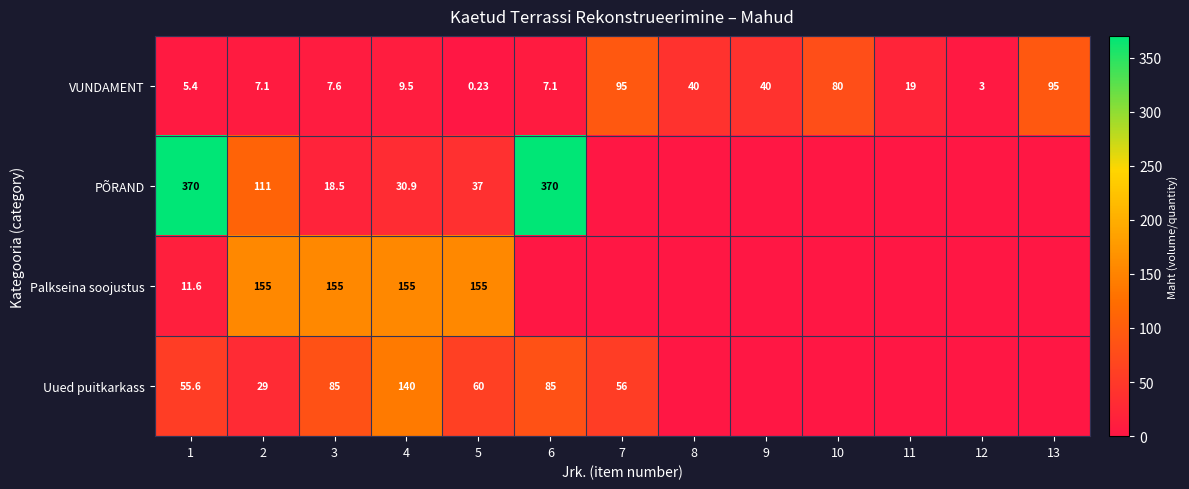

Is the value of Uued puitkarkass at 6 greater than the value of PÕRAND at 5?

Yes